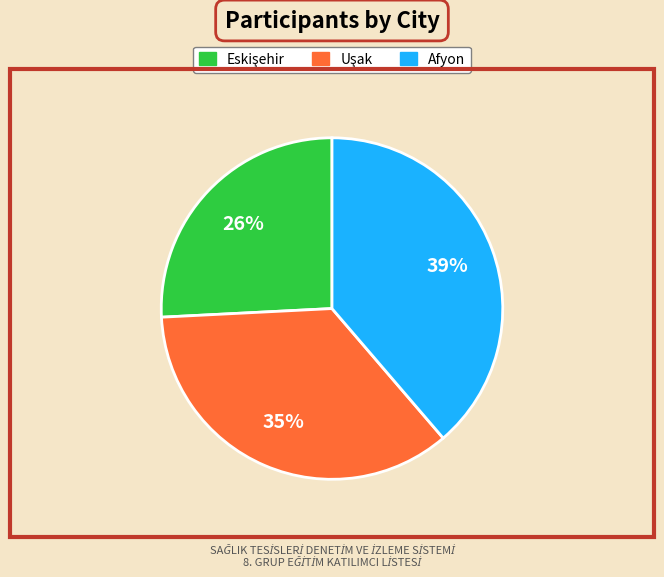

What is the largest slice in the pie chart?

Afyon